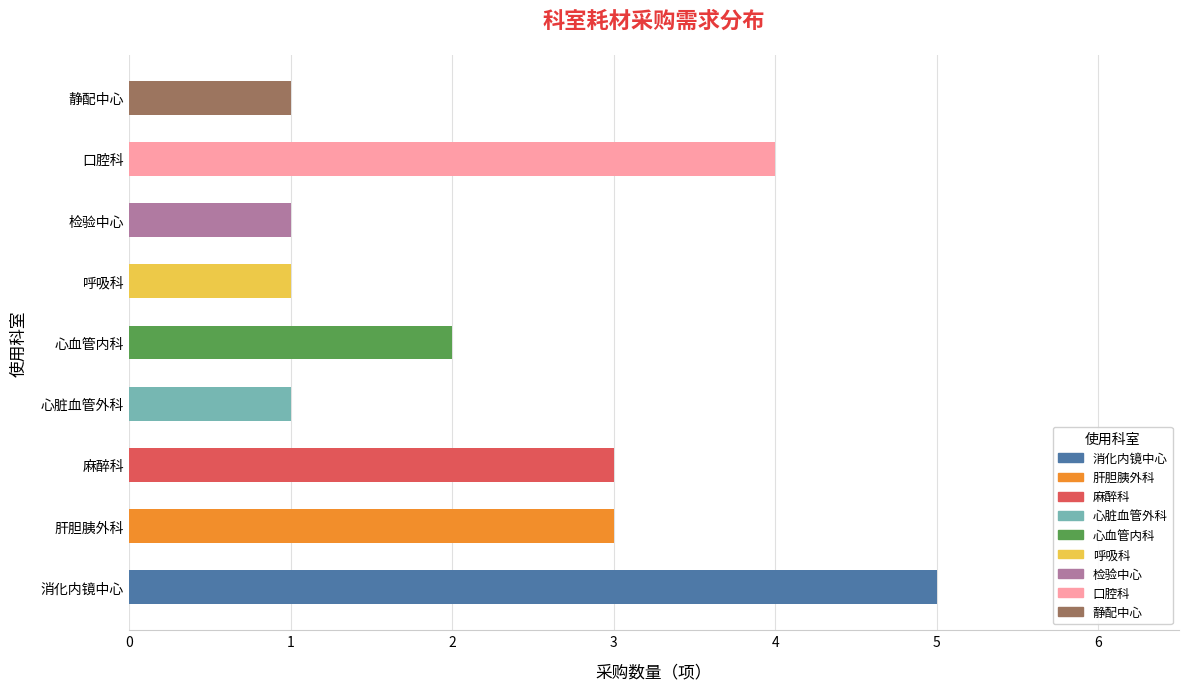

What is the ratio of the value at 肝胆胰外科 to the value at 心脏血管外科?

3.0